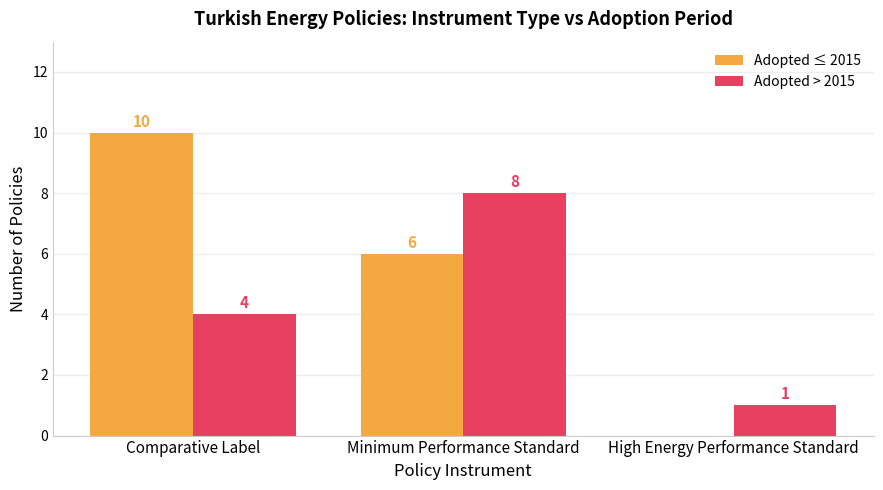

Which series has the largest total across all categories?

Adopted ≤ 2015